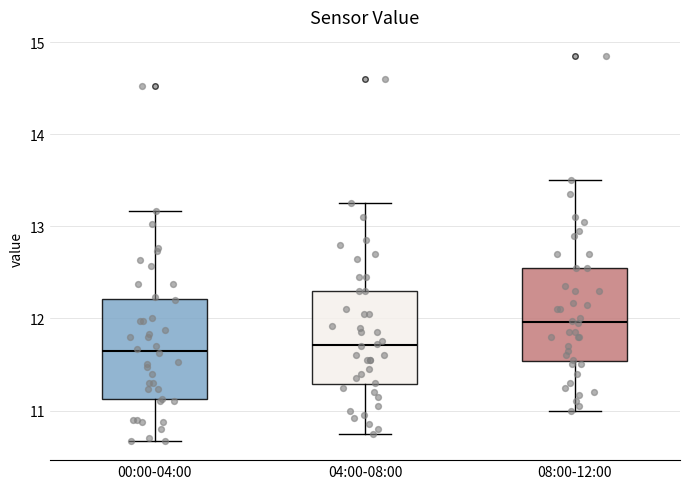

Reading left to right, read every box against the y-axis: the position of its median line, the range the box covers, and the ends of its whiskers. The values are not printed on the chart, so give them approximately, as read against the axis.

00:00-04:00: median 11.7, box 11.1 to 12.2, whiskers 10.7 to 13.2
04:00-08:00: median 11.7, box 11.3 to 12.3, whiskers 10.8 to 13.3
08:00-12:00: median 12.0, box 11.5 to 12.6, whiskers 11.0 to 13.5